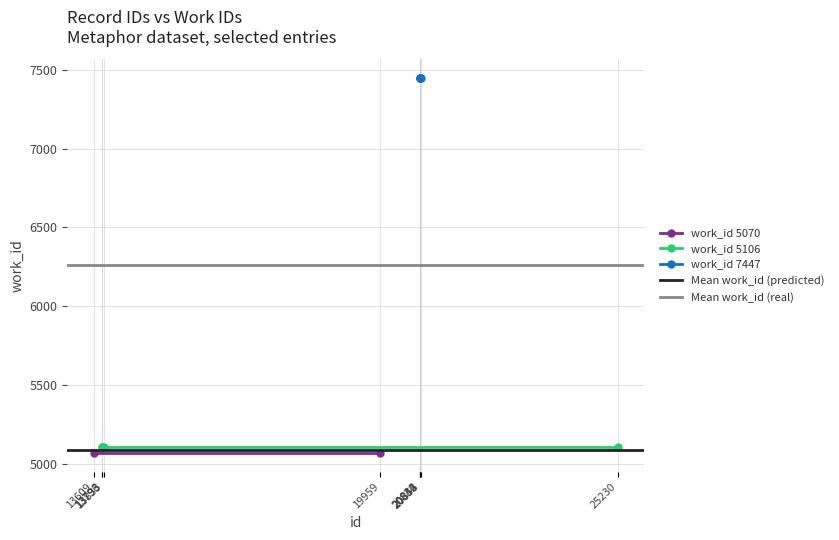

Which category has the highest value across all series?

20832